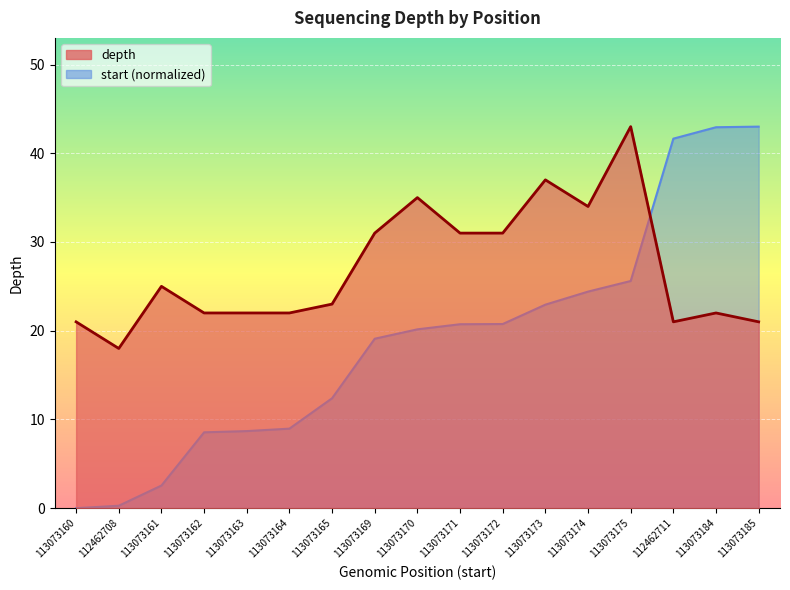

Where is depth nearest to the value 30?

113073169